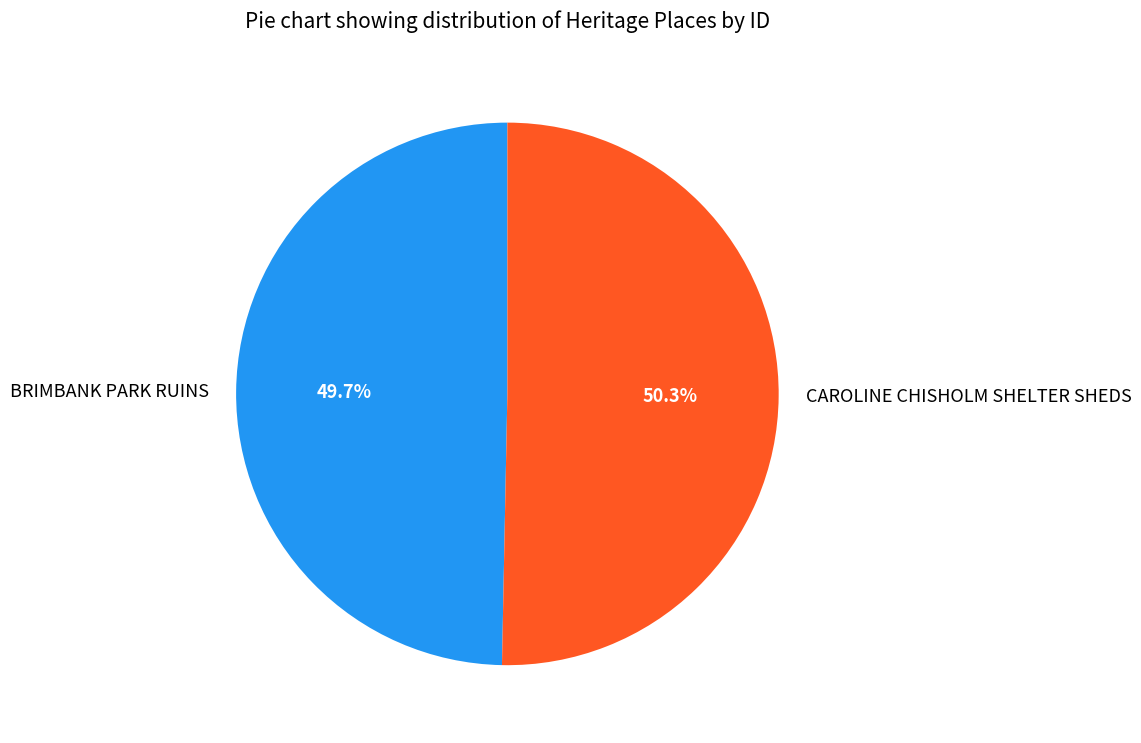

What is the ratio of the value at BRIMBANK PARK RUINS to the value at CAROLINE CHISHOLM SHELTER SHEDS?

1.0